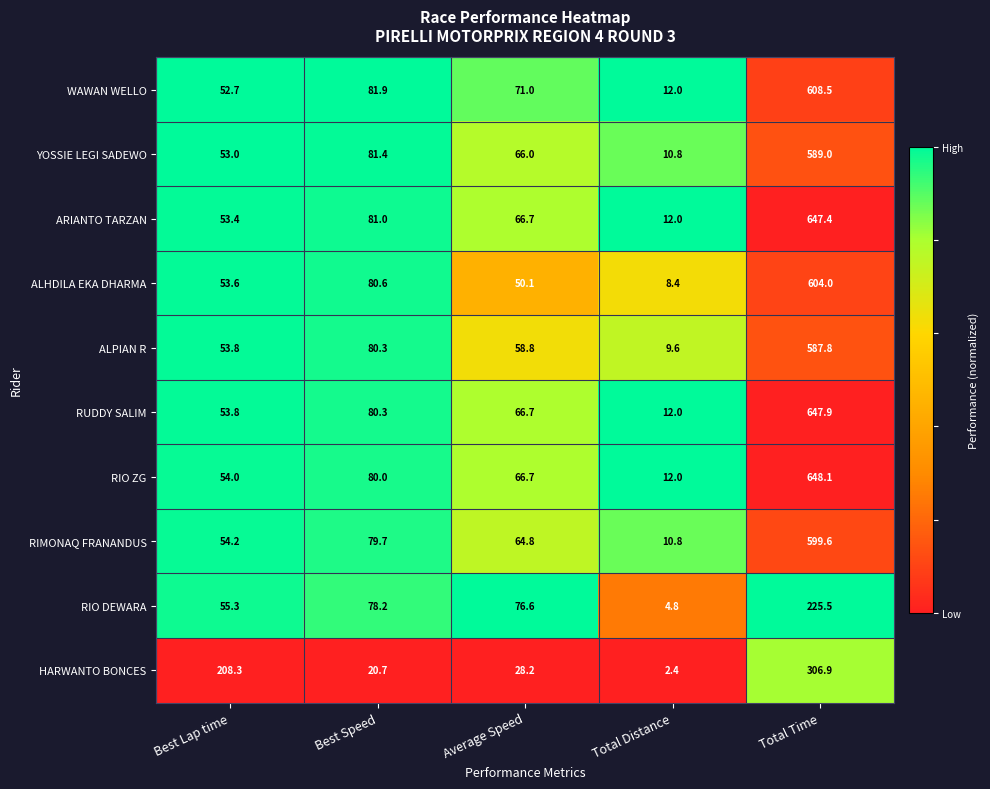

True or false: RIO ZG has a value of 28.7 at Best Speed.

False